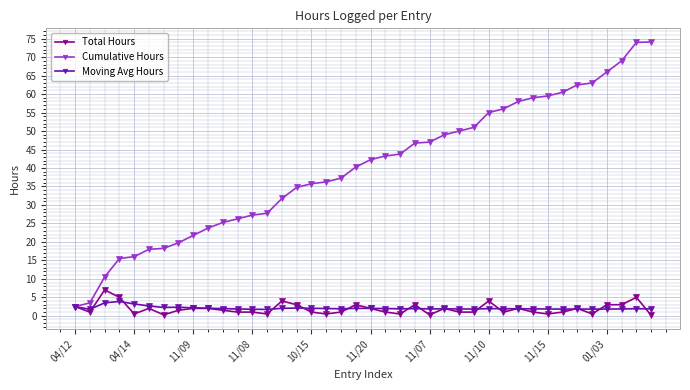

Which series has the widest spread of values?

Cumulative Hours